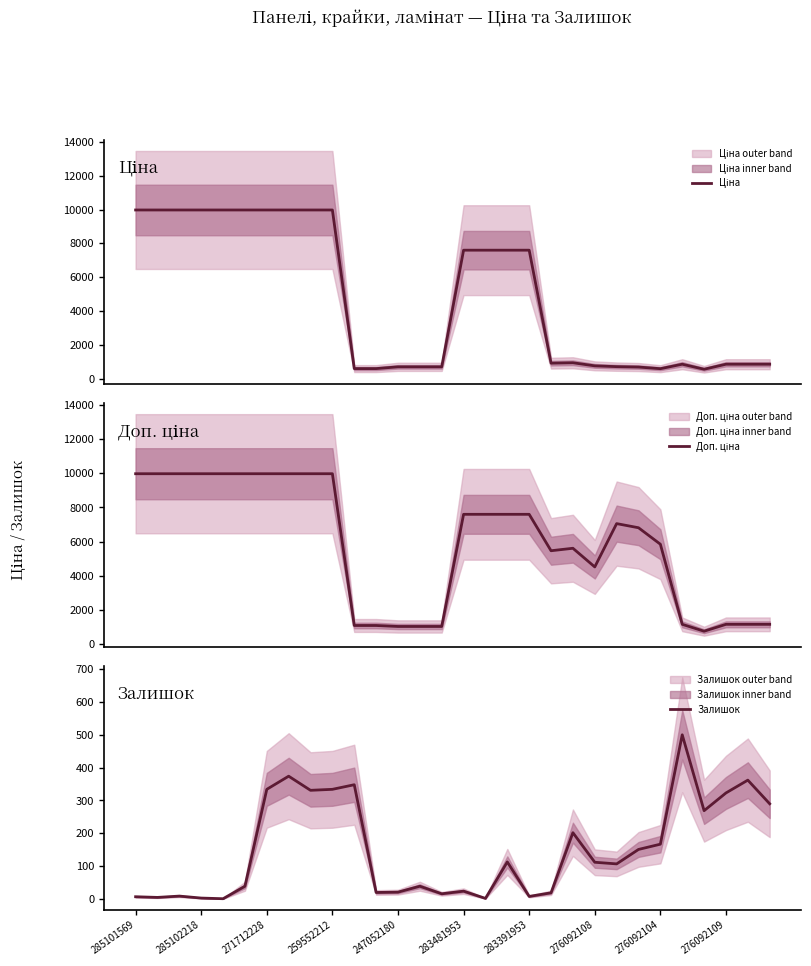

List the series in order of their overall mean, highest first.

Доп. ціна, Ціна, Залишок